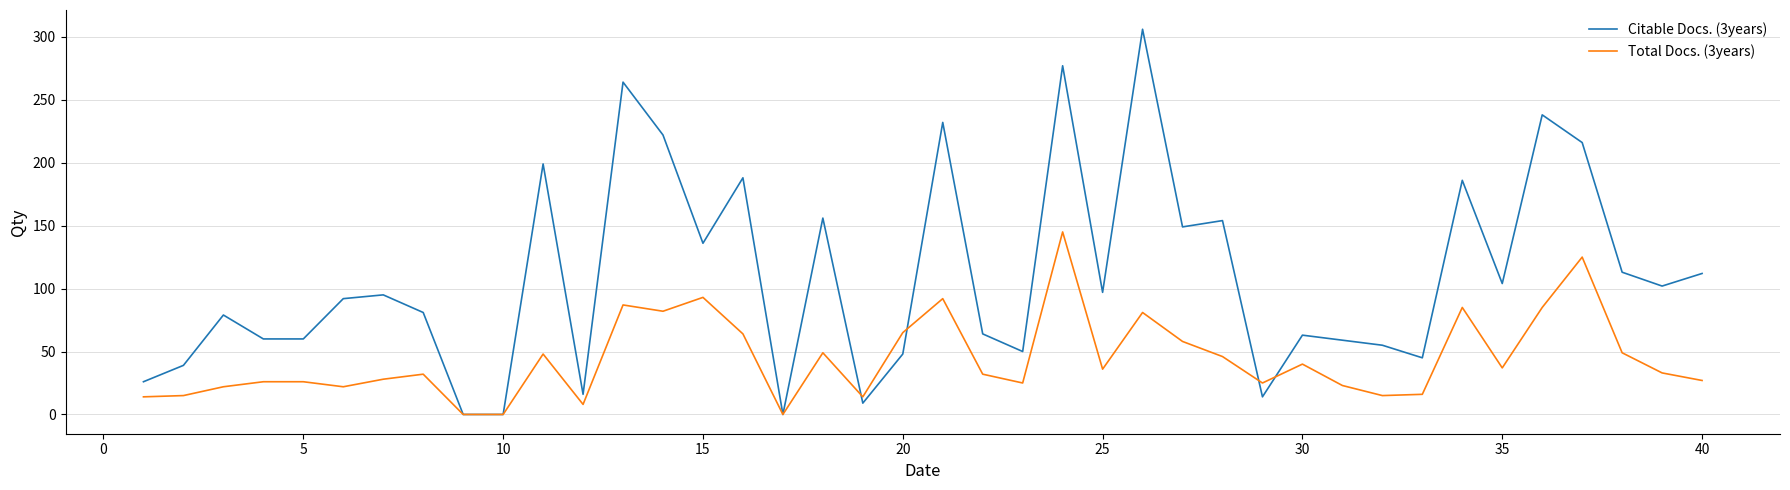

What is the maximum value shown in the chart?

306